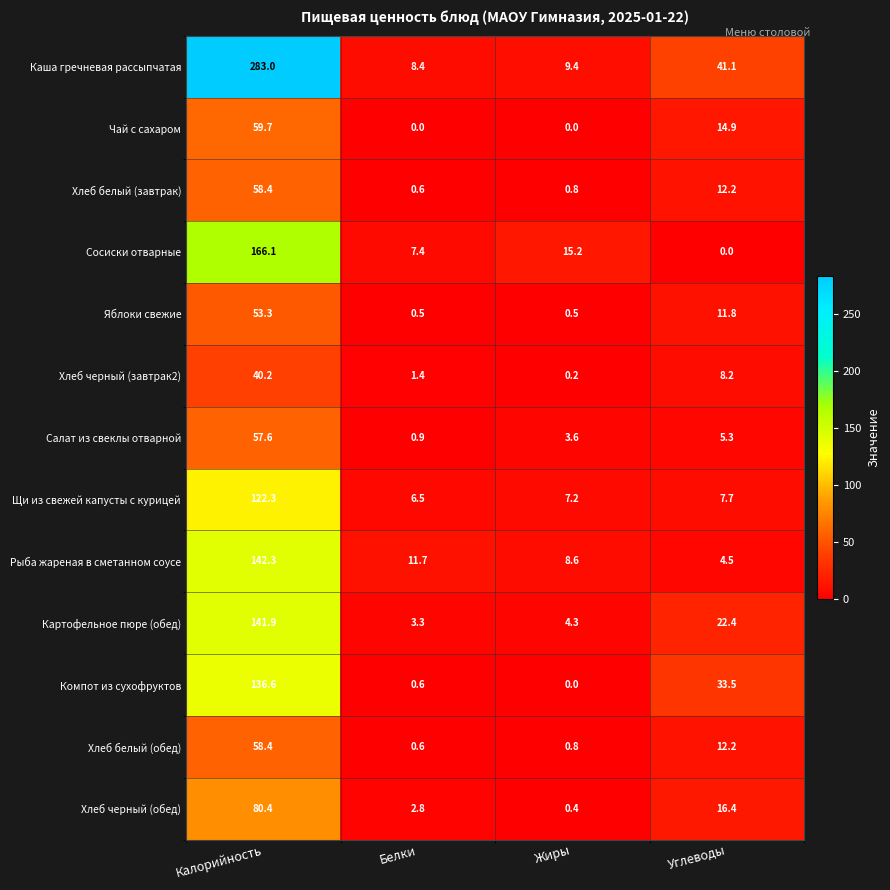

List the labels in order of Щи из свежей капусты с курицей value, largest first.

Калорийность, Углеводы, Жиры, Белки